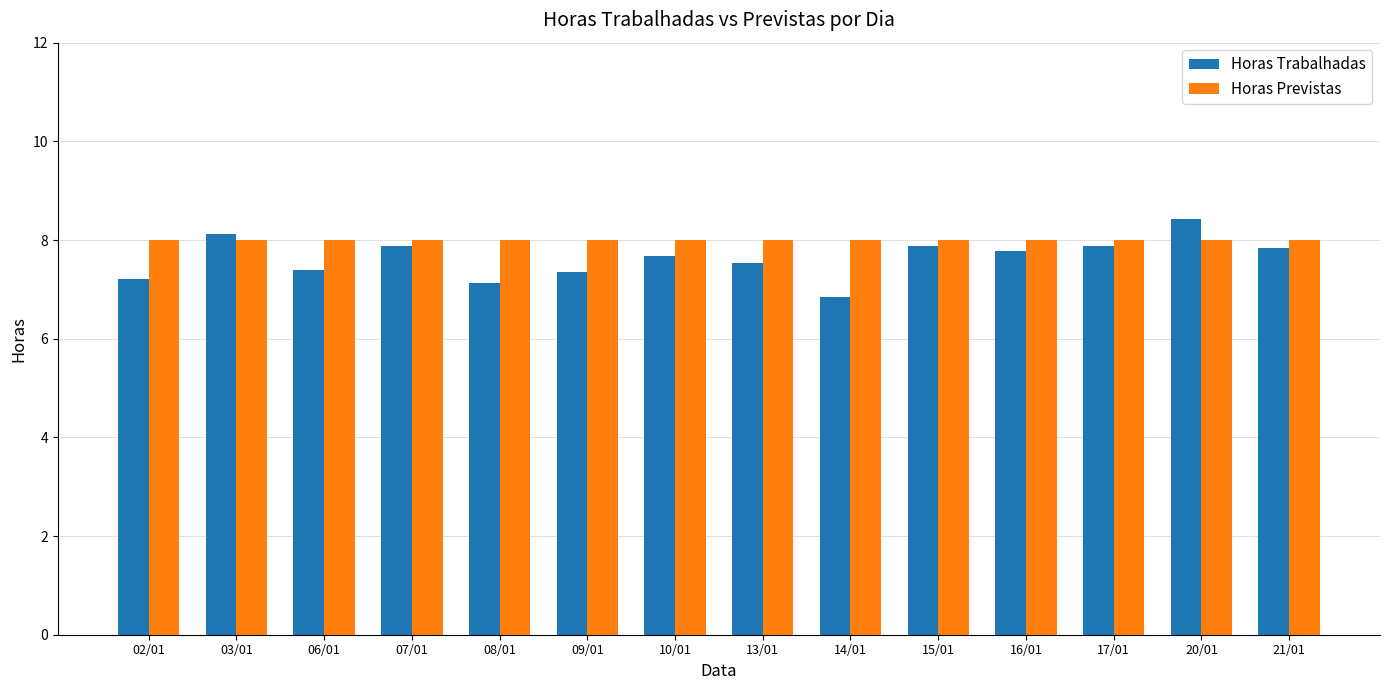

What are all the series names shown in the legend?

Horas Trabalhadas, Horas Previstas